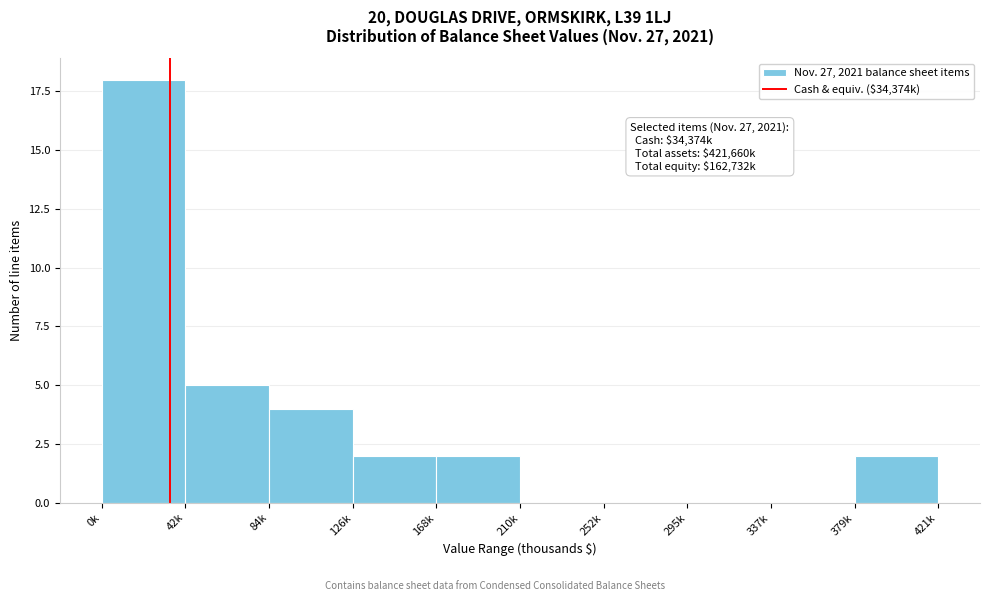

Reading left to right, extract all data points from this chart.

0k=18	42k=5	84k=4	126k=2	168k=2	210k=0	252k=0	295k=0	337k=0	379k=2